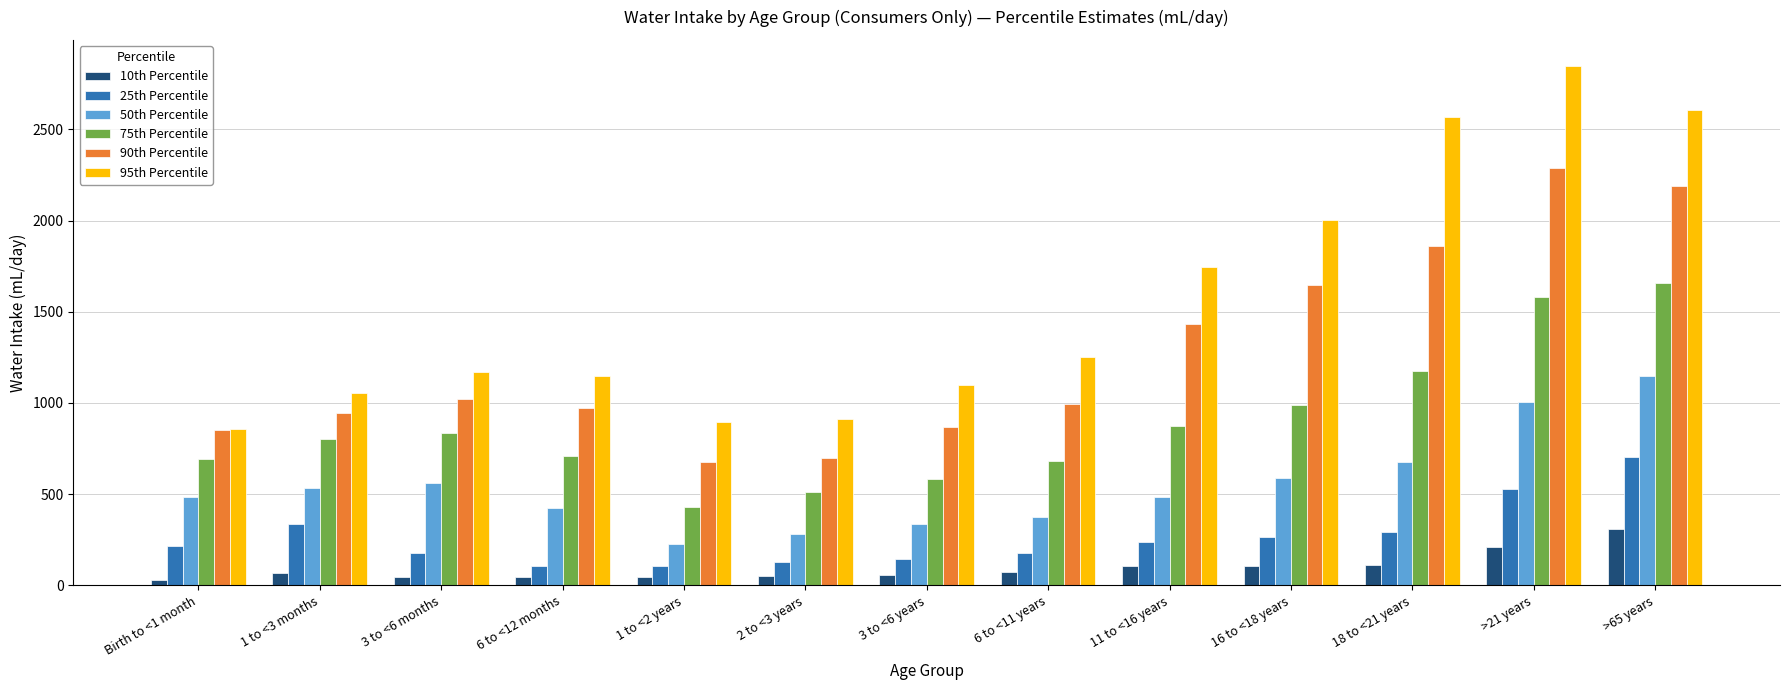

At which category does the chart reach its peak across all series?

>21 years